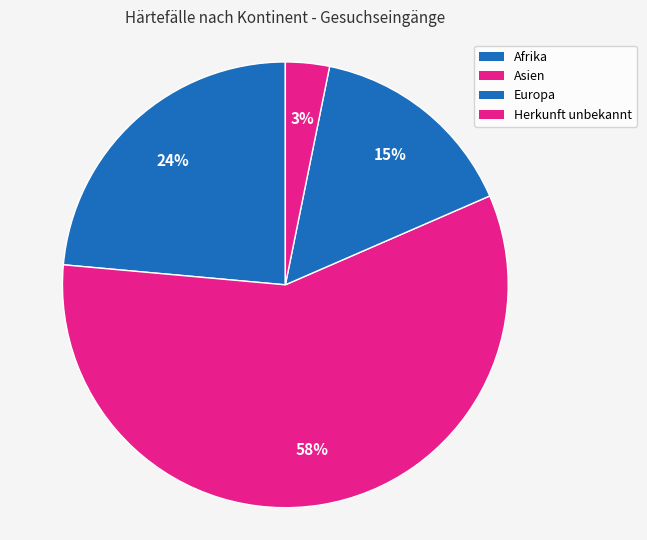

Which slice is the smallest?

Herkunft unbekannt